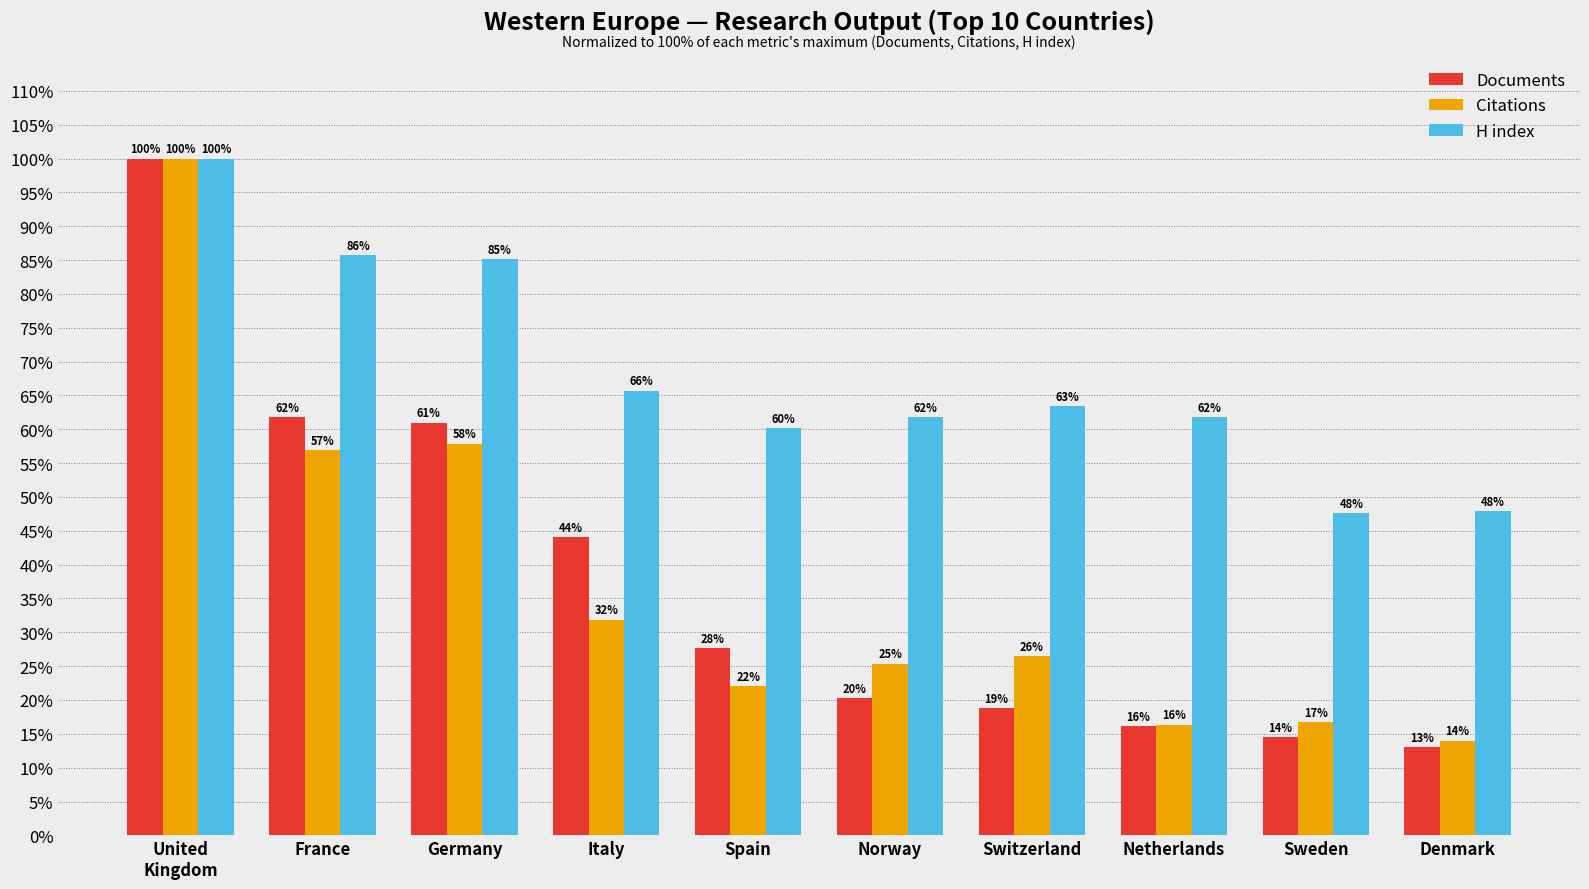

What is the average value of the Documents series?

37.7